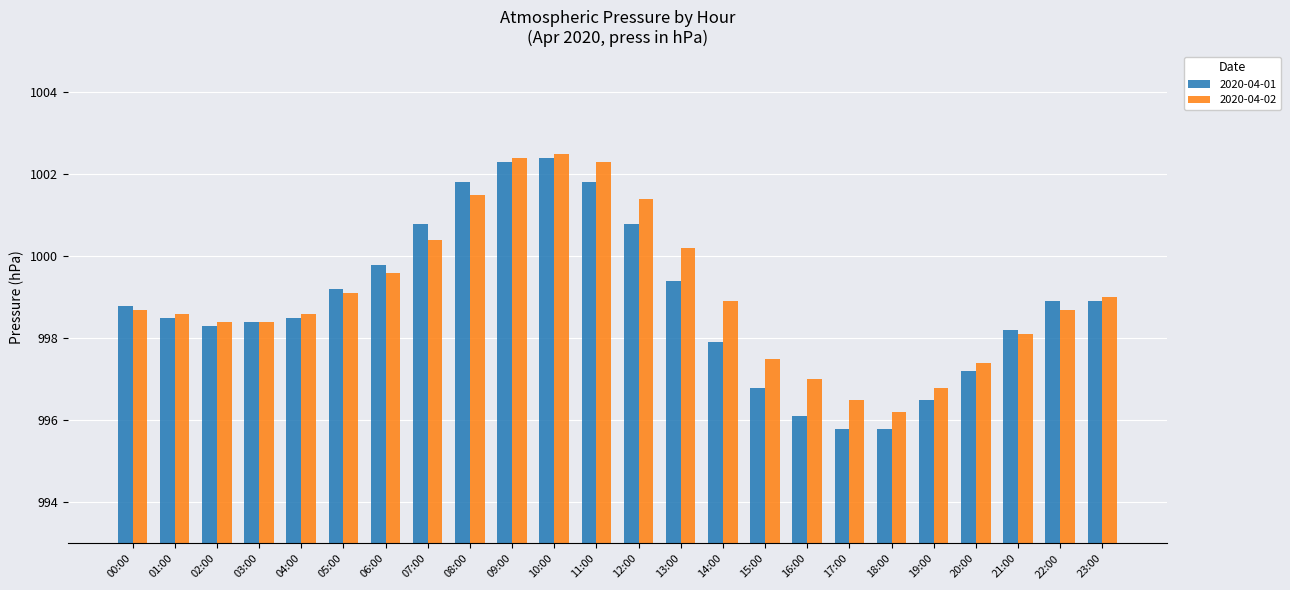

The 2020-04-01 series shows 447.0 at 03:00. True or false?

False